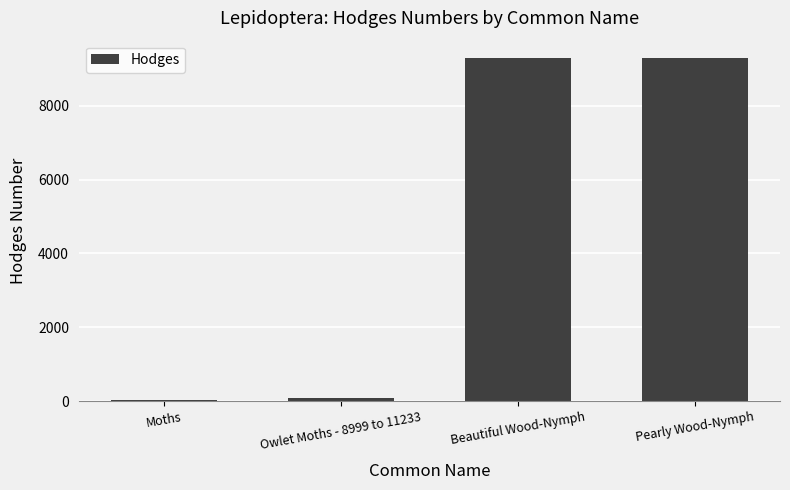

Is it true that the value at Beautiful Wood-Nymph is 4268.5?

False